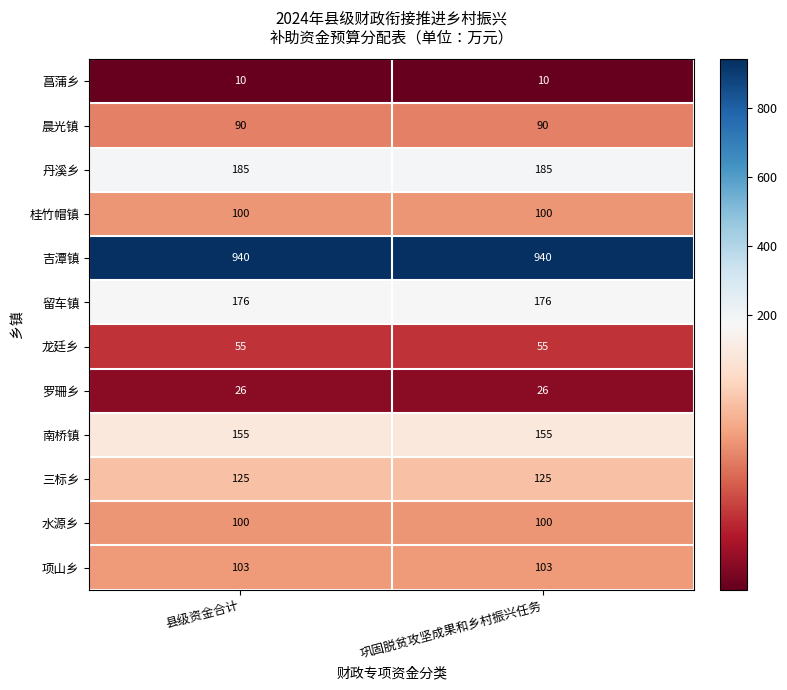

Is it true that 三标乡 equals 125 at 县级资金合计?

True